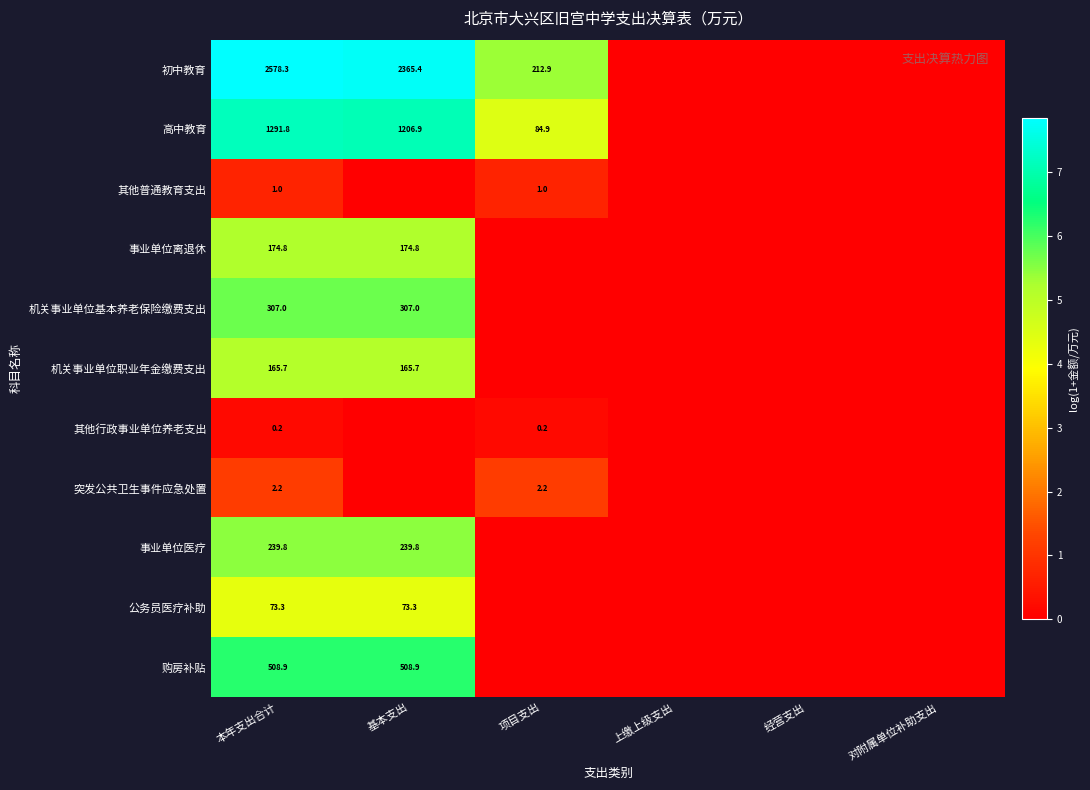

Is it true that 公务员医疗补助 equals 104.6 at 基本支出?

False